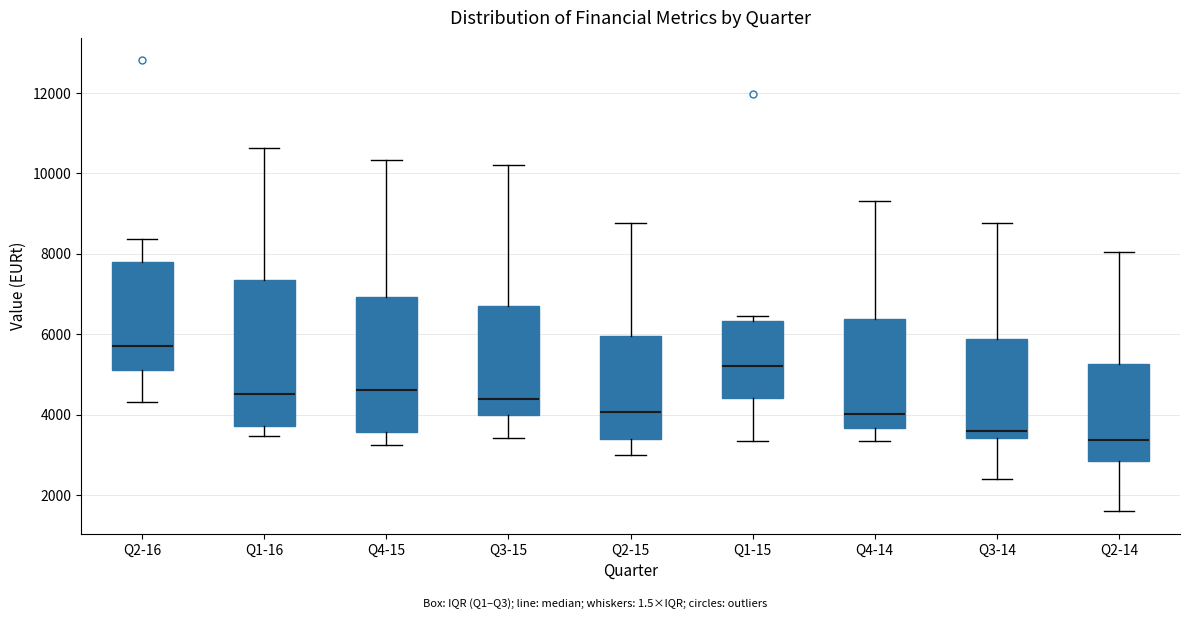

Reading left to right, transcribe this box plot: for each box, give where its median line is, the range the box spans, and where its two whiskers end, as read against the y-axis. The values are not printed on the chart, so give them approximately, as read against the axis.

Q2-16: median 5800, box 5200 to 7800, whiskers 4400 to 8400
Q1-16: median 4600, box 3800 to 7400, whiskers 3400 to 10600
Q4-15: median 4600, box 3600 to 7000, whiskers 3200 to 10400
Q3-15: median 4400, box 4000 to 6800, whiskers 3400 to 10200
Q2-15: median 4000, box 3400 to 6000, whiskers 3000 to 8800
Q1-15: median 5200, box 4400 to 6400, whiskers 3400 to 6400 (just above the box's upper edge)
Q4-14: median 4000, box 3600 to 6400, whiskers 3400 to 9400
Q3-14: median 3600, box 3400 to 5800, whiskers 2400 to 8800
Q2-14: median 3400, box 2800 to 5200, whiskers 1600 to 8000